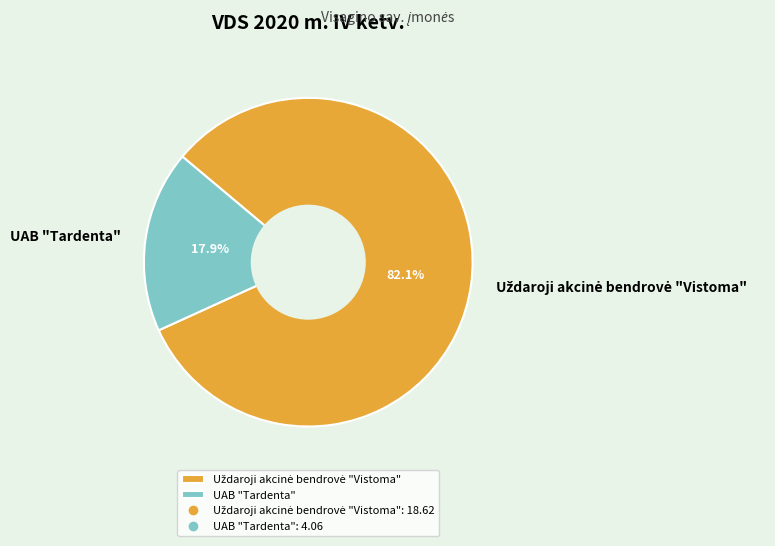

Which category has the smallest portion of the pie?

UAB "Tardenta"